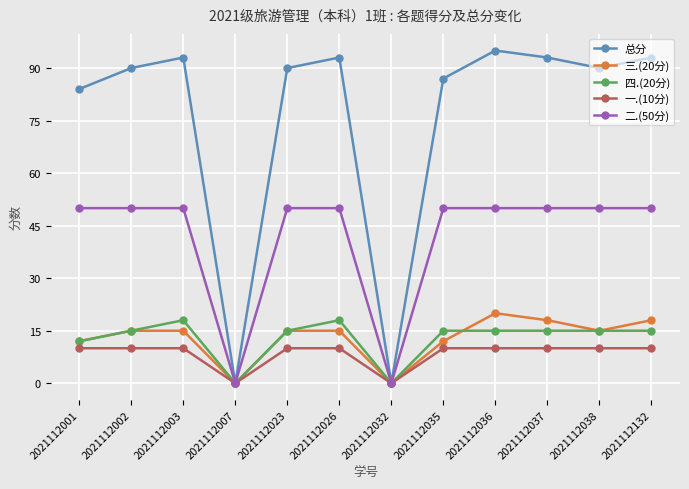

The 三.(20分) series shows 18 at 2021112037. True or false?

True